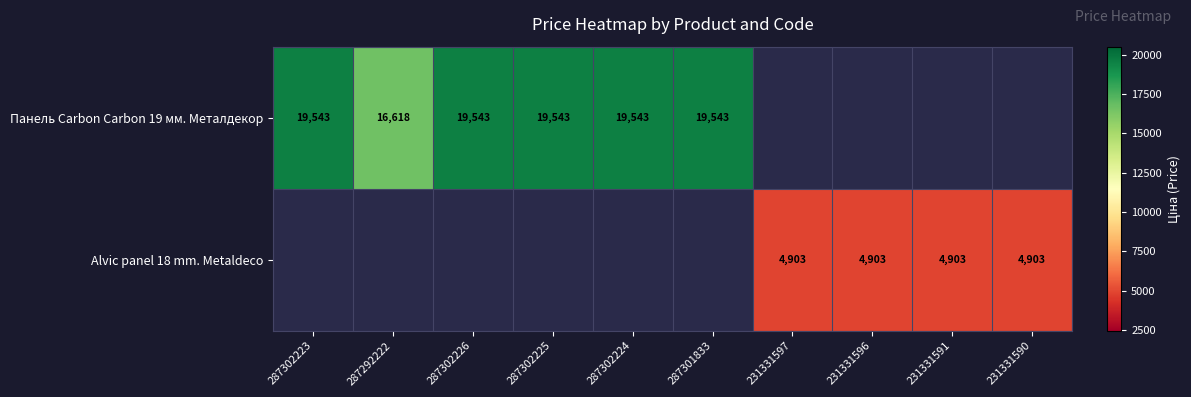

The value of Панель Carbon Carbon 19 мм. Металдекор at 287302226 is 19543. True or false?

True